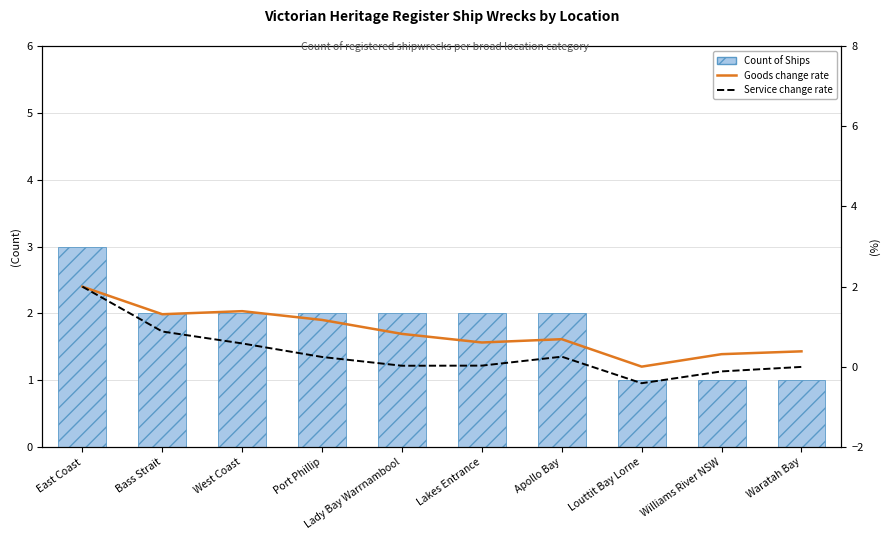

Read the Count of Ships value at Waratah Bay.

1.0